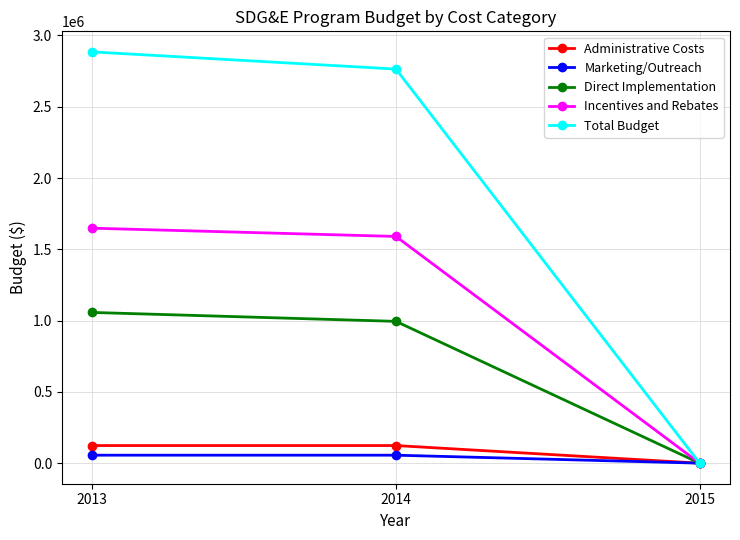

What is the difference between the Total Budget values at 2015 and 2014?

2764421.6